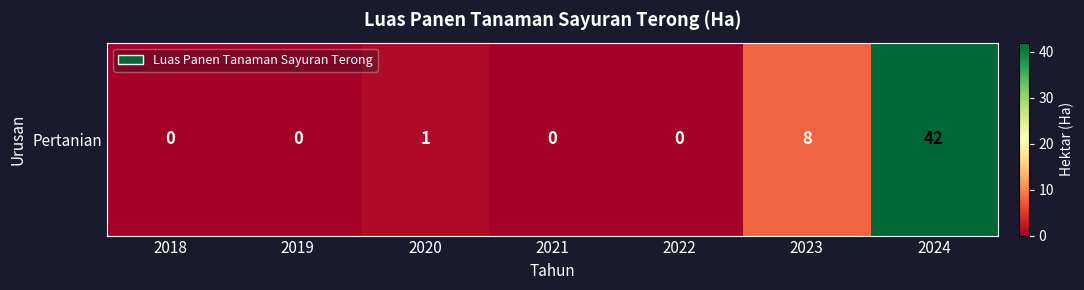

What is the difference between the maximum and minimum values?

42